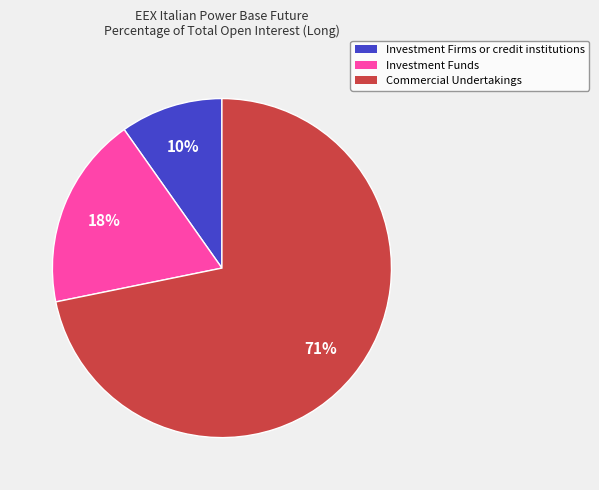

True or false: Investment Funds accounts for 18% of the total.

True